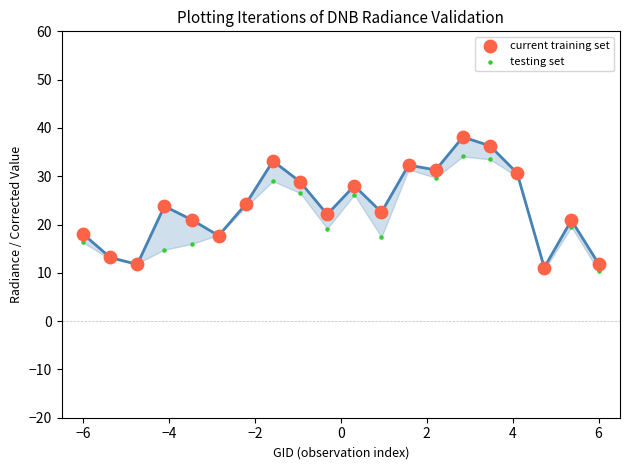

At how many categories does at least one series exceed 25?

8